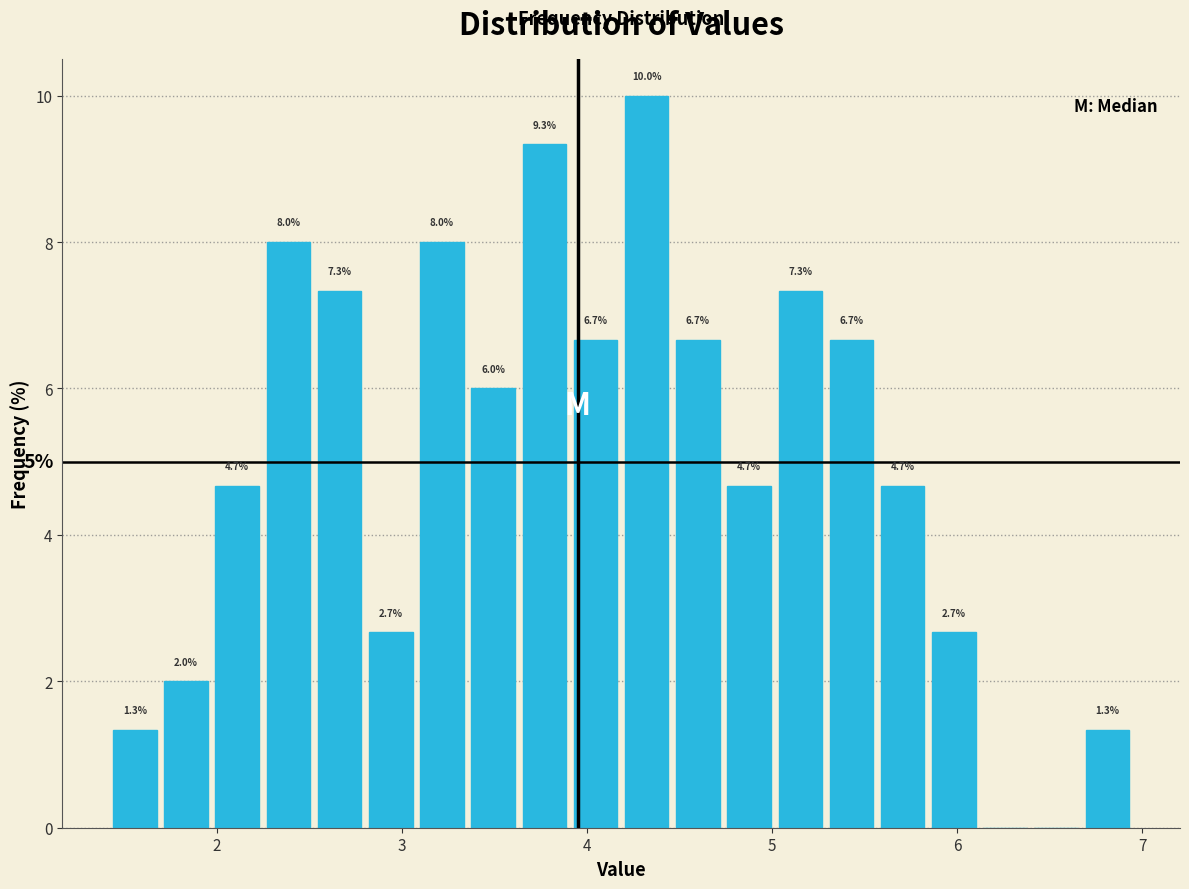

Read against the x-axis, roughly where is the centre of the tallest bar?

4.3